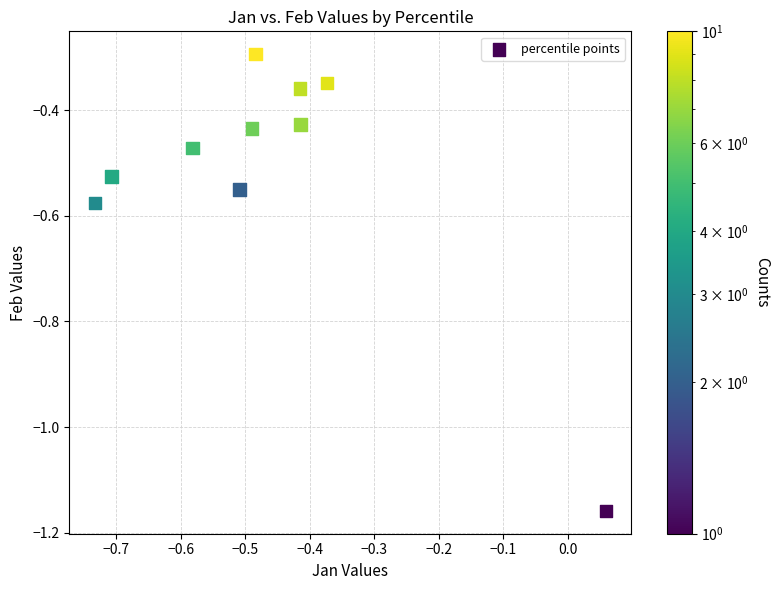

What is the range of X values (max minus min)?

0.8